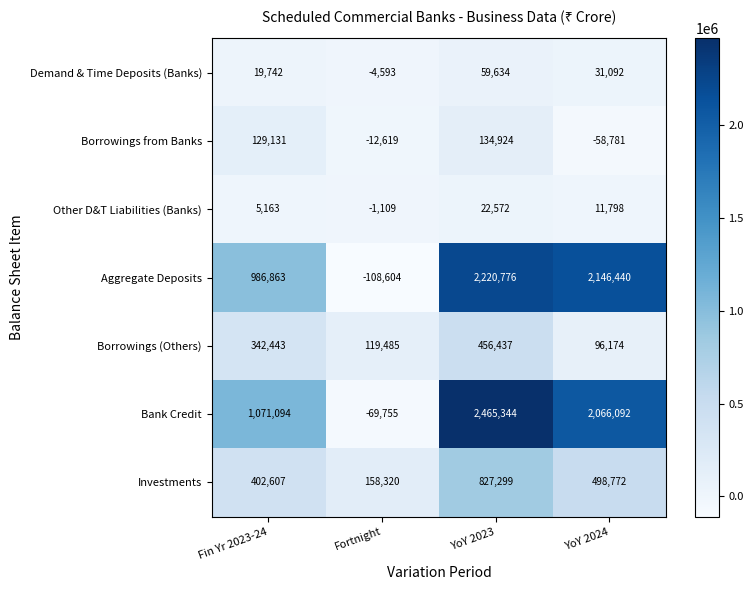

Is it true that Borrowings from Banks equals 63149 at Fin Yr 2023-24?

False